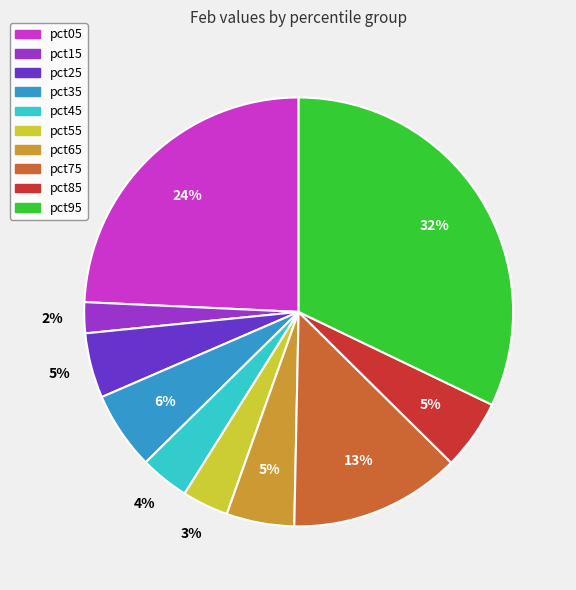

To the nearest percent, what is the difference between the pct95 and pct25 slice percentages?

27%